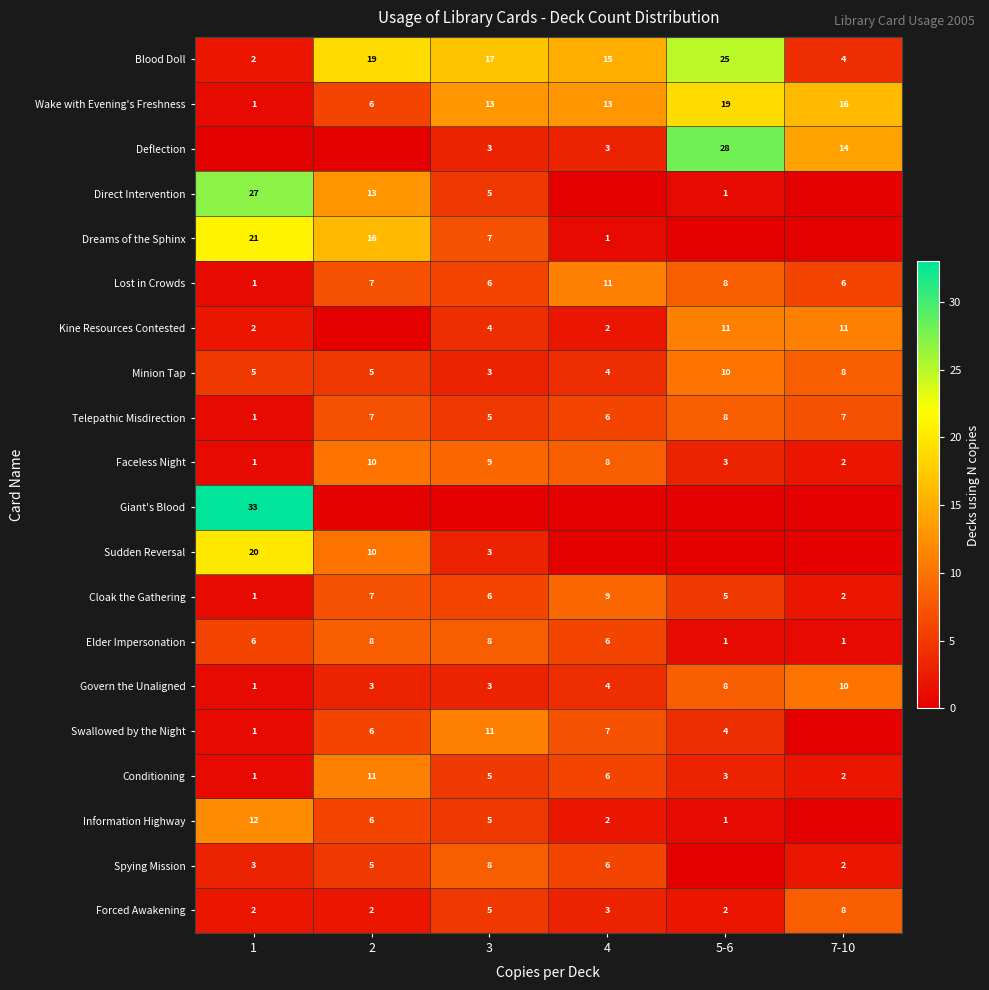

At which label is Telepathic Misdirection closest to 4?

3